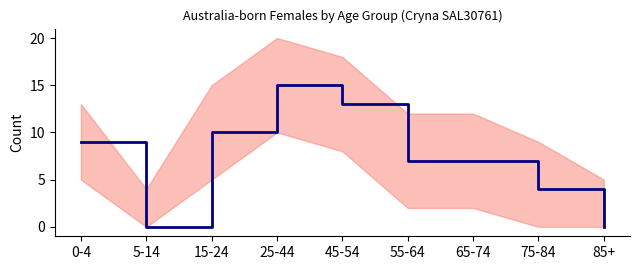

Approximately how many times larger is the value at 15-24 compared to 25-44?

0.7